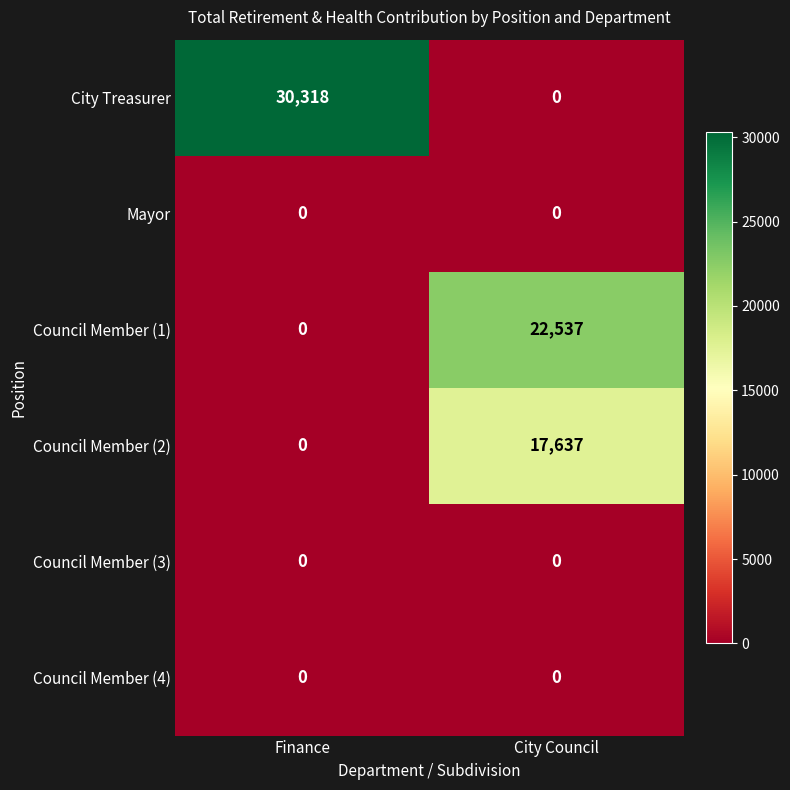

Reading left to right, what are all the values shown in this chart?

City Treasurer: Finance=30318	City Council=0
Mayor: Finance=0	City Council=0
Council Member (1): Finance=0	City Council=22537
Council Member (2): Finance=0	City Council=17637
Council Member (3): Finance=0	City Council=0
Council Member (4): Finance=0	City Council=0